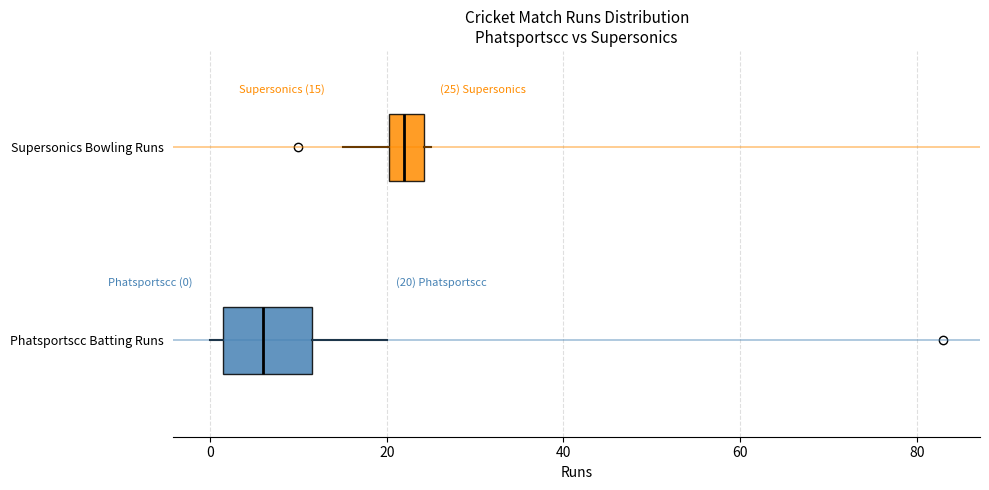

Comparing the boxes themselves (not the whiskers), which one is the widest?

Phatsportscc Batting Runs